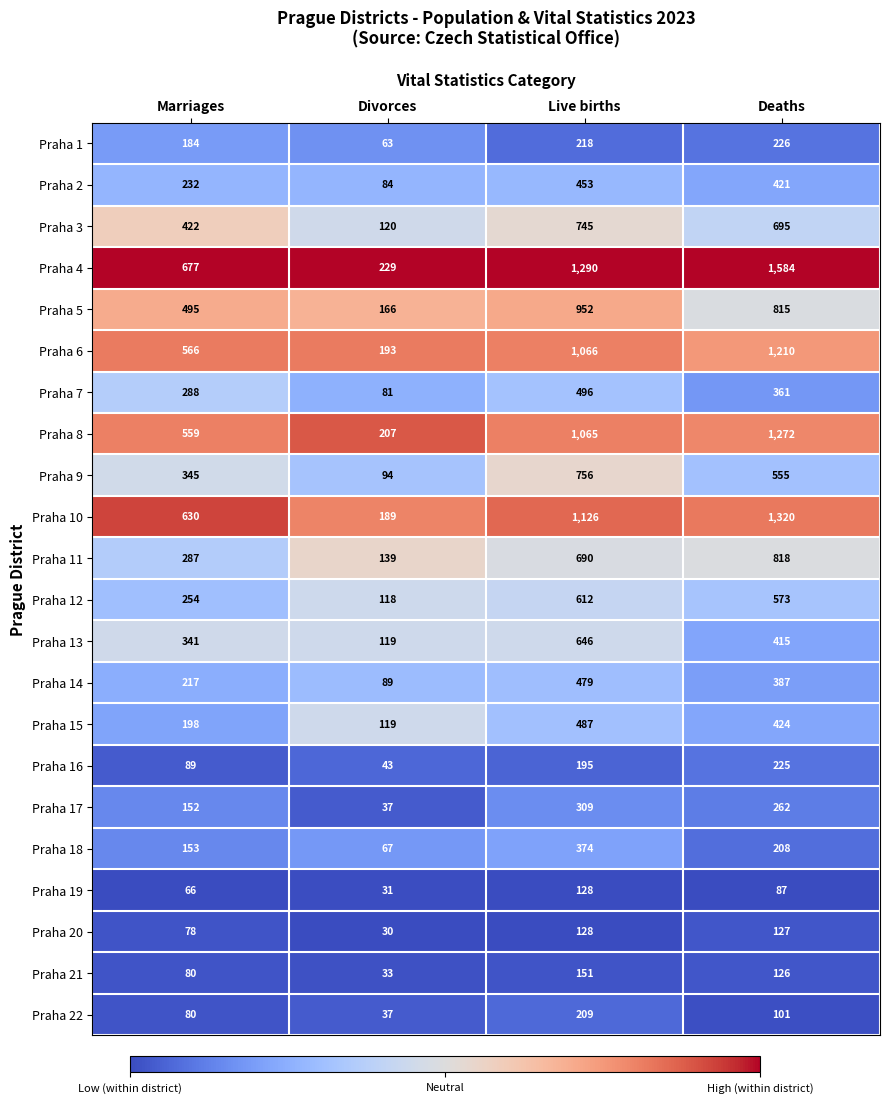

What is the difference between the Praha 11 values at Divorces and Deaths?

679